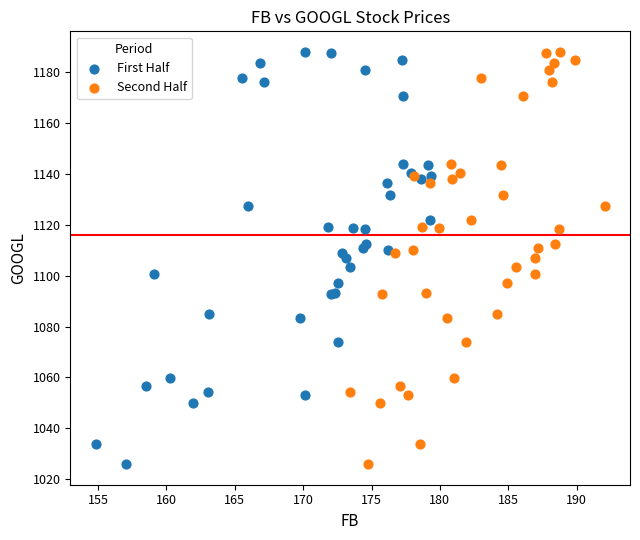

What are all the series names shown in the legend?

First Half, Second Half